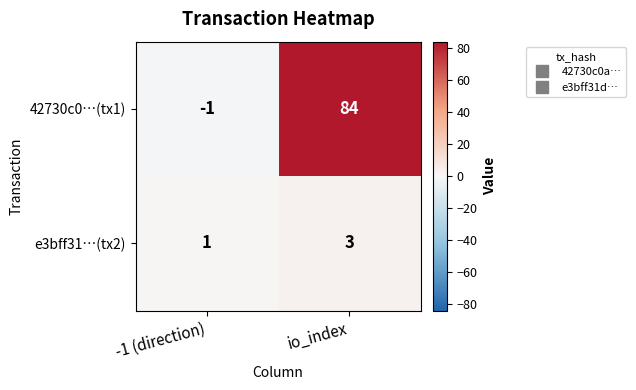

How many values in the e3bff31…(tx2) series are below 3?

1